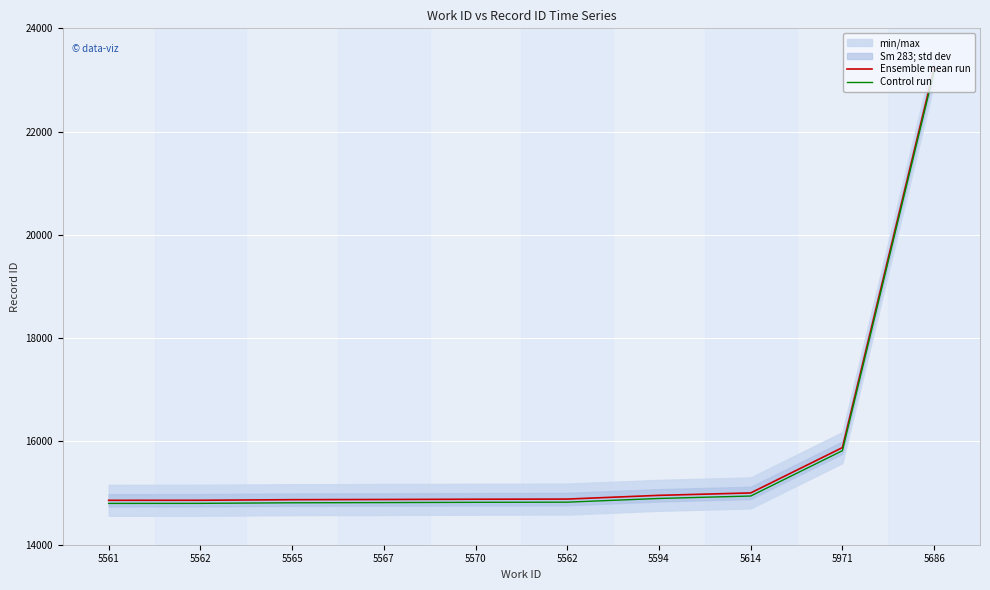

Does the chart display data point markers on the line(s)?

No